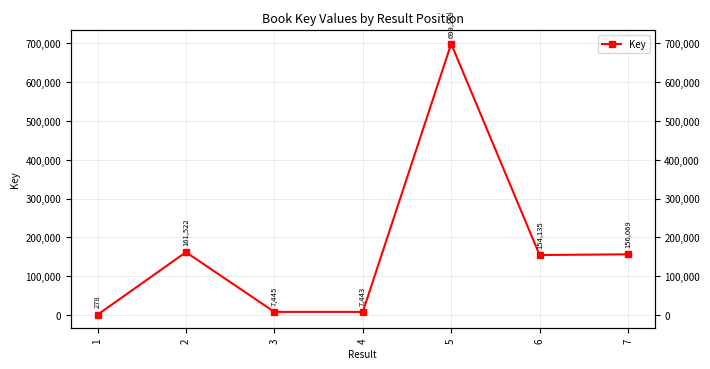

List the labels in order of value, largest first.

5, 2, 7, 6, 3, 4, 1